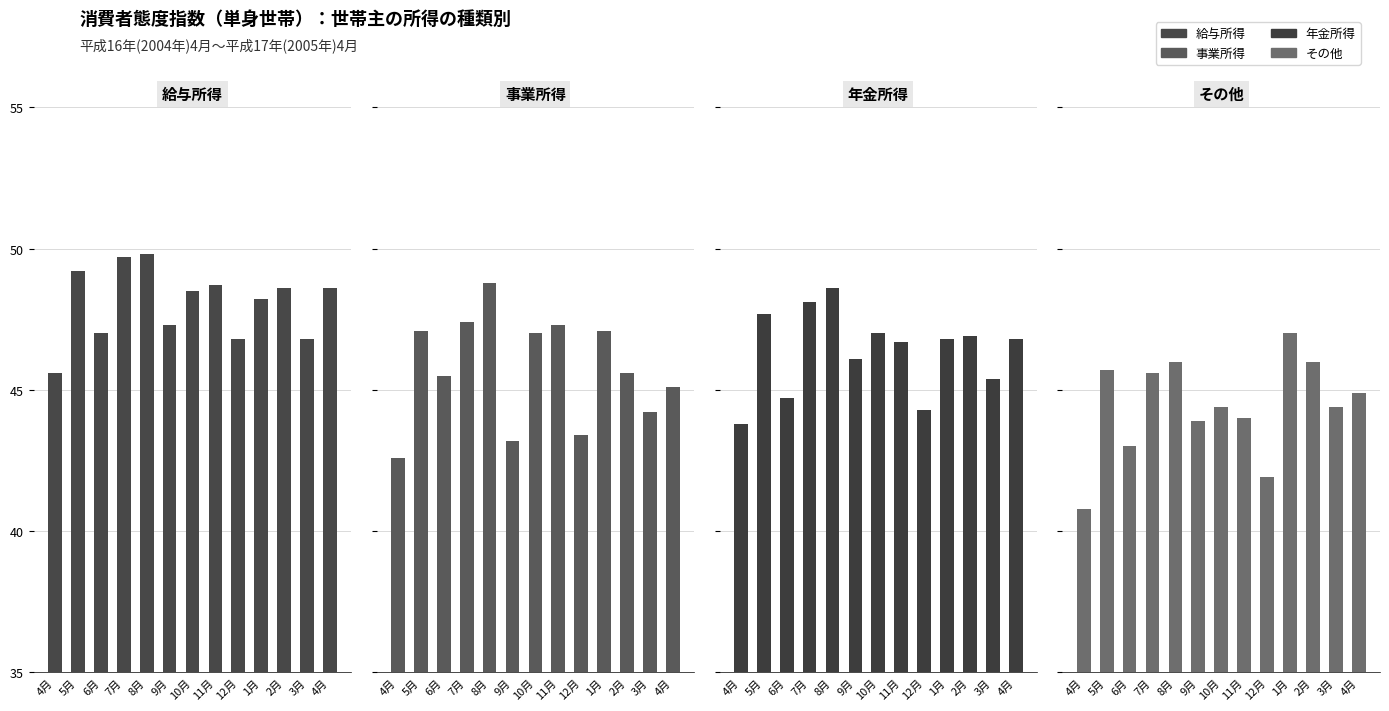

At which label does 年金所得 reach its peak?

8月